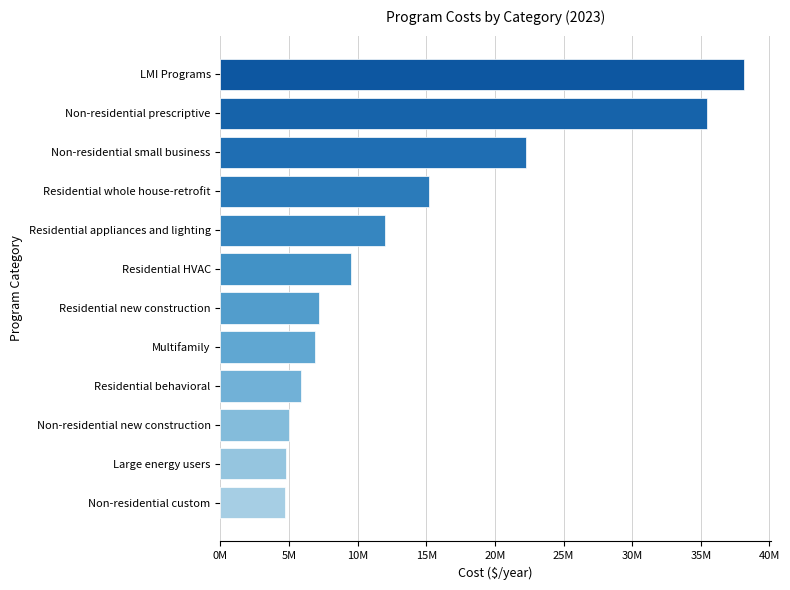

What is the difference between the maximum and second lowest values?

33397917.4